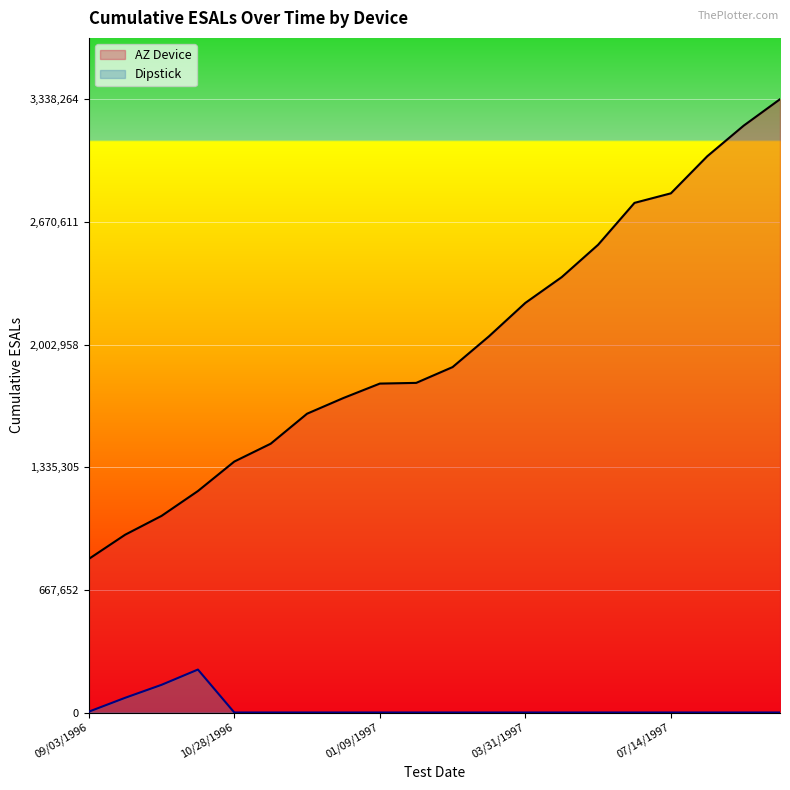

What is the label of the 14th point from the right?

12/09/1996